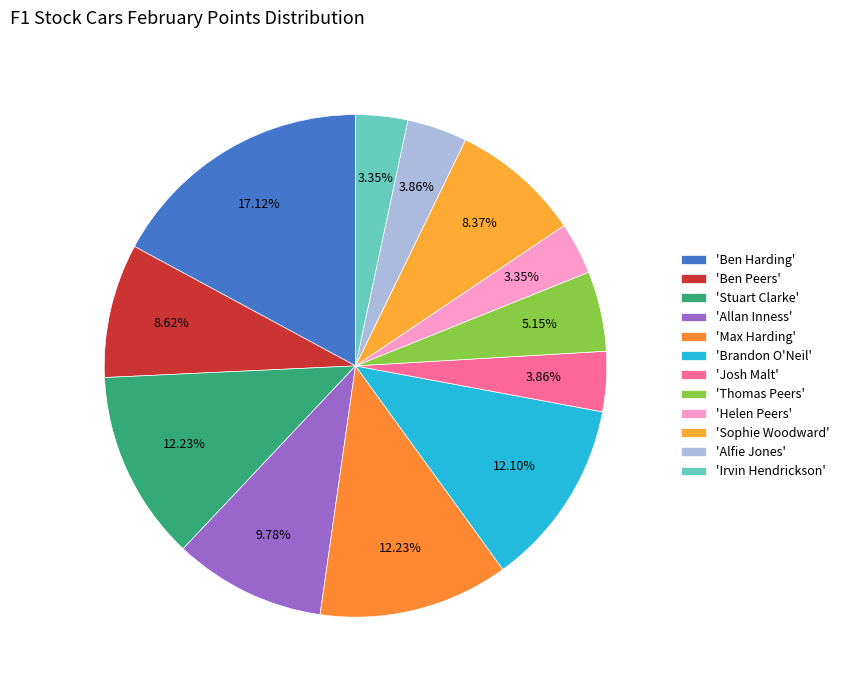

Count the number of slices in the pie.

12